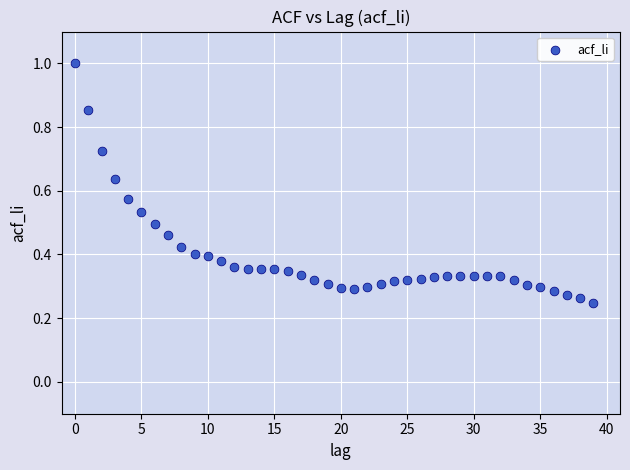

What is the range of Y values (max minus min)?

0.8